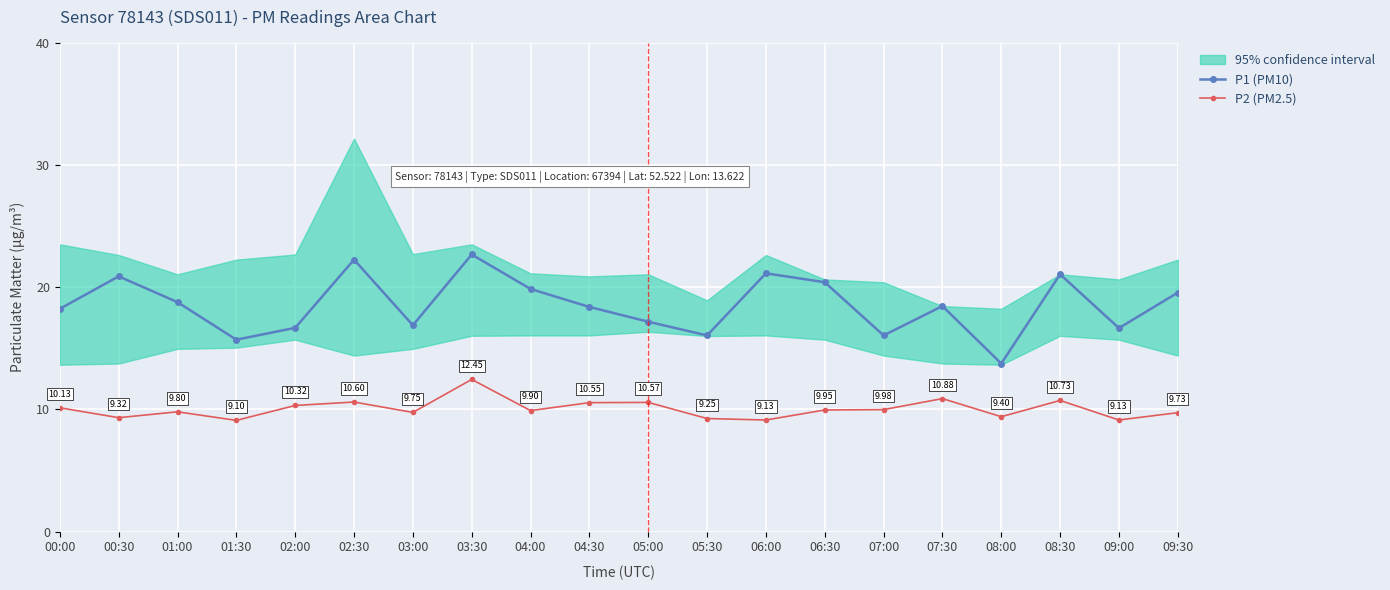

What is the approximate value of P1 (PM10) at 04:30?

18.4